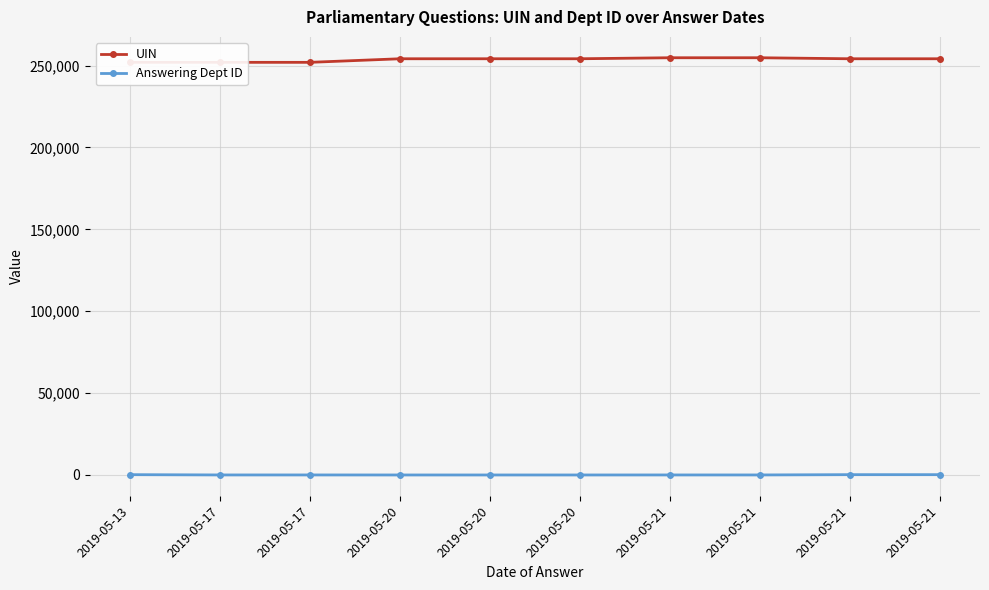

True or false: Answering Dept ID has a value of 45 at 2019-05-21.

False